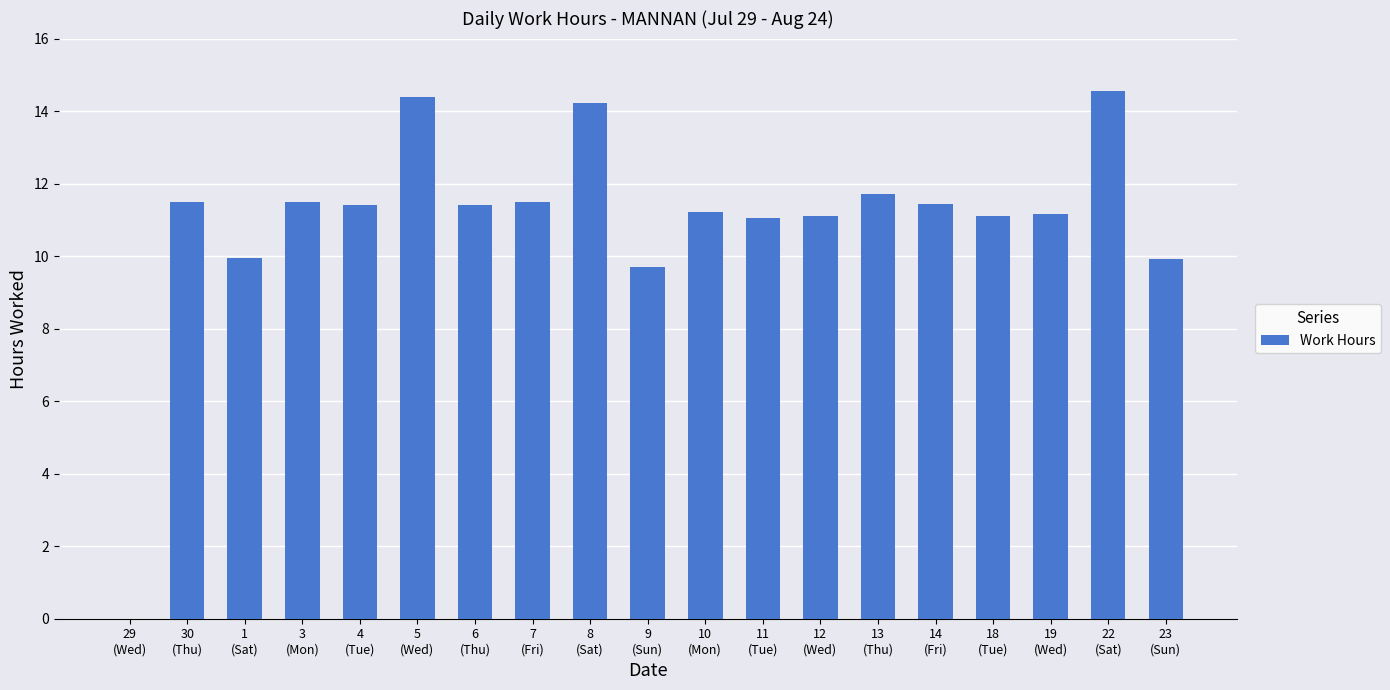

What is the average value?

11.0